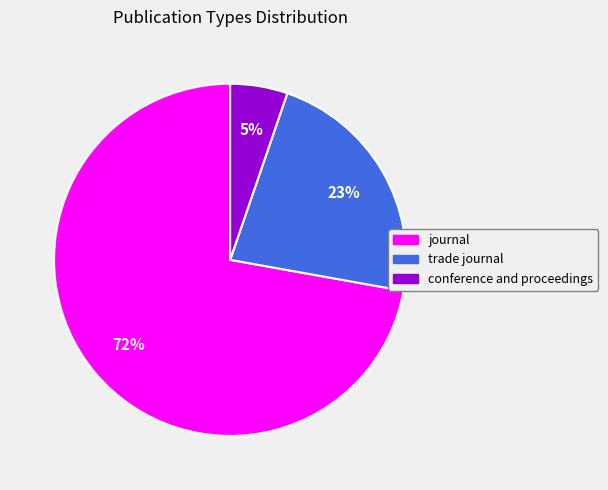

Do journal and trade journal together represent more than half of the pie?

Yes